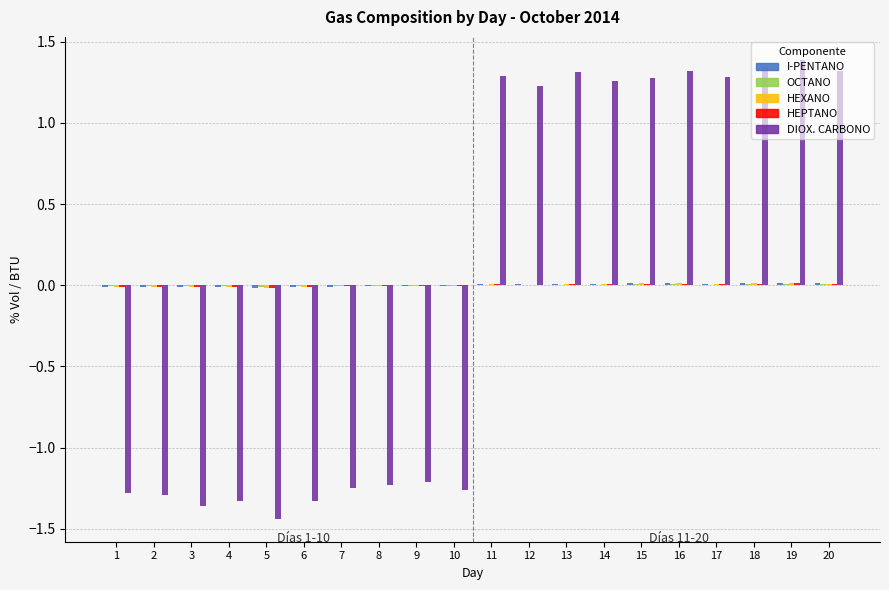

How many data points does each series have?

20